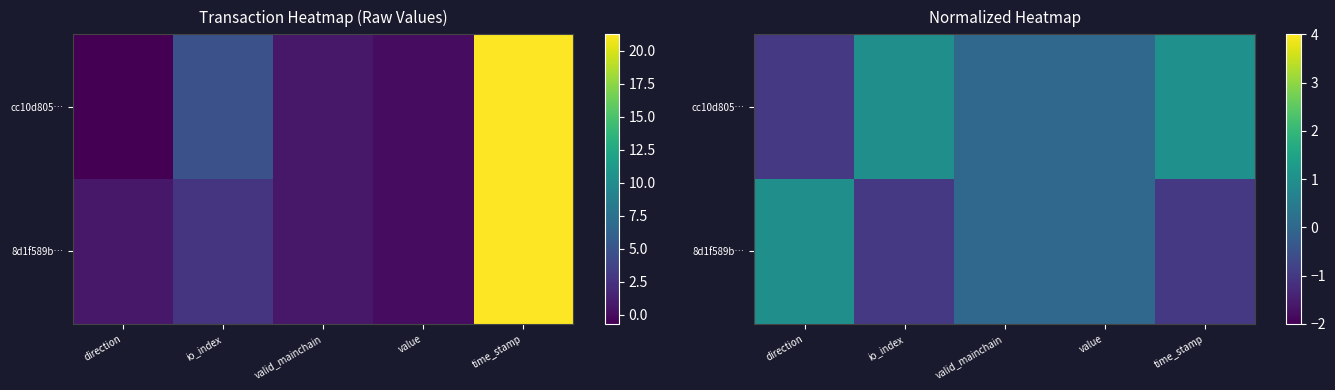

What is the difference between the cc10d805… values at direction and valid_mainchain?

1.0